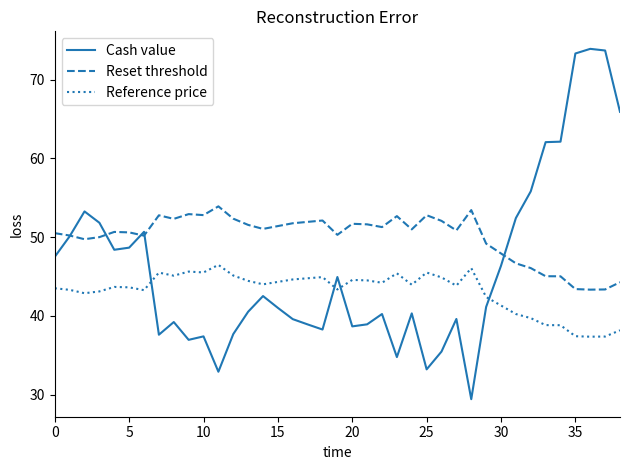

What is the smallest value displayed?

29.4